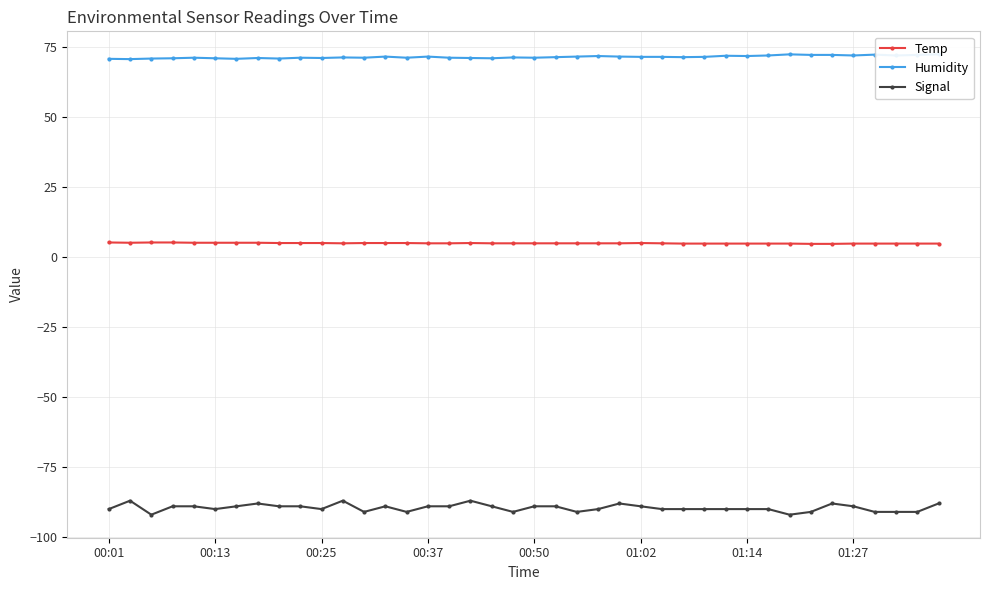

Reading left to right, transcribe all the data shown in this chart.

Temp: 5.1	5.0	5.1	5.1	5.0	5.0	5.0	5.0	4.9	4.9	4.9	4.8	4.9	4.9	4.9	4.8	4.8	4.9	4.8	4.8	4.8	4.8	4.8	4.8	4.8	4.9	4.8	4.7	4.7	4.7	4.7	4.7	4.7	4.6	4.6	4.7	4.7	4.7	4.7	4.7
Humidity: 70.6	70.5	70.7	70.8	71.0	70.8	70.6	70.9	70.7	71.0	70.9	71.1	71.0	71.4	71.0	71.4	71.0	70.9	70.8	71.1	71.0	71.2	71.4	71.6	71.4	71.3	71.3	71.2	71.3	71.7	71.6	71.8	72.2	72.0	72.0	71.8	72.1	71.8	72.0	72.2
Signal: -90.0	-87.0	-92.0	-89.0	-89.0	-90.0	-89.0	-88.0	-89.0	-89.0	-90.0	-87.0	-91.0	-89.0	-91.0	-89.0	-89.0	-87.0	-89.0	-91.0	-89.0	-89.0	-91.0	-90.0	-88.0	-89.0	-90.0	-90.0	-90.0	-90.0	-90.0	-90.0	-92.0	-91.0	-88.0	-89.0	-91.0	-91.0	-91.0	-88.0